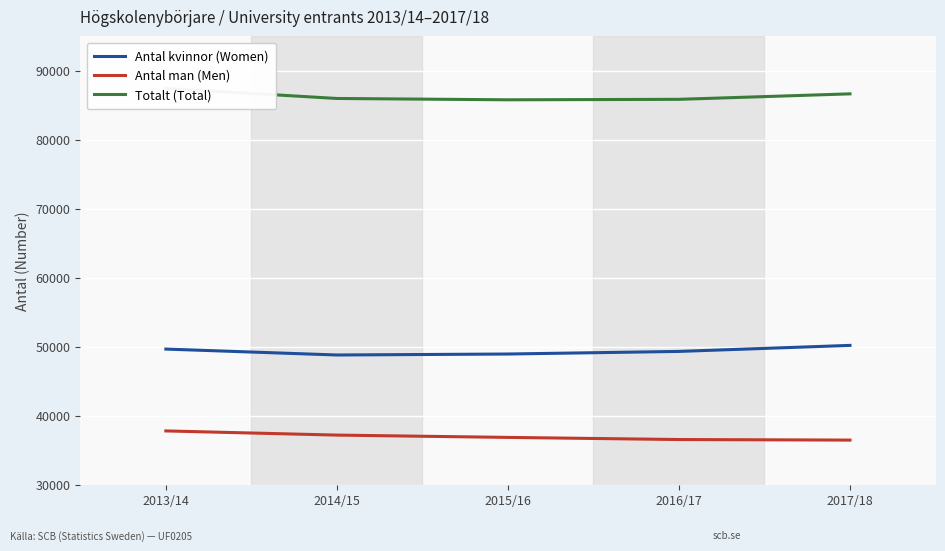

Which series has the largest total across all categories?

Totalt (Total)